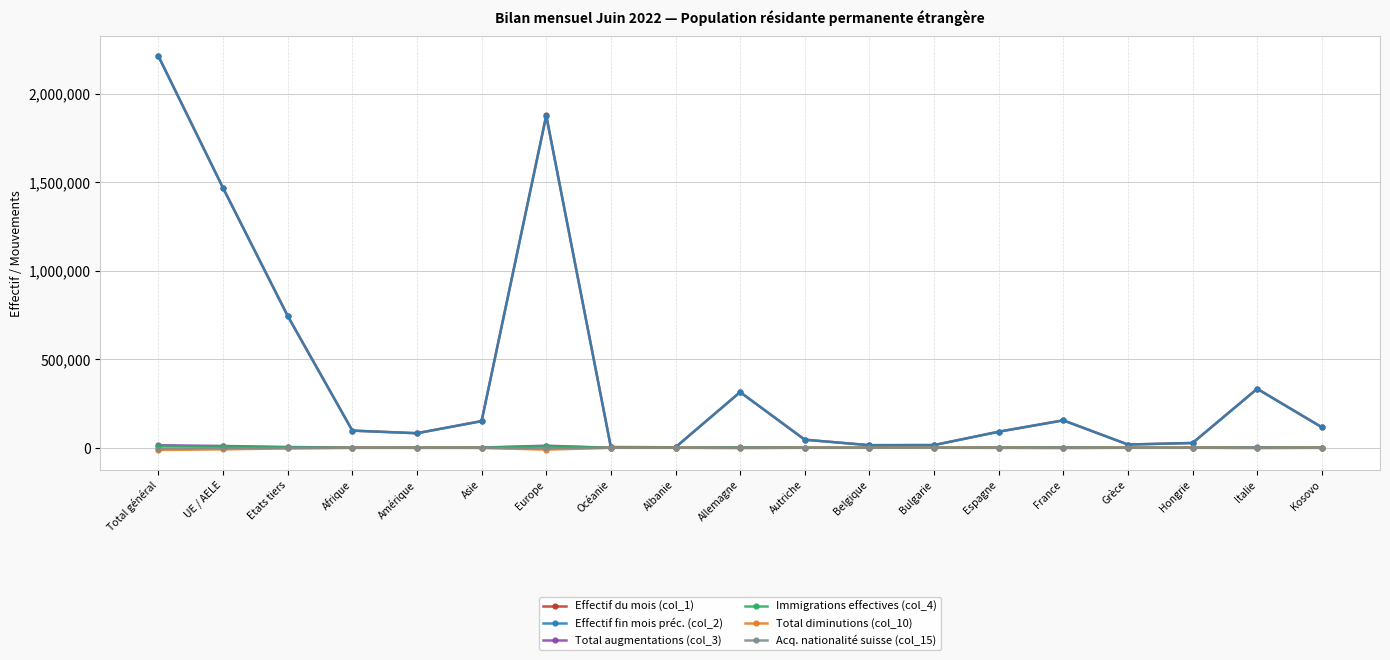

Which series has the largest range (max minus min)?

Effectif du mois (col_1)